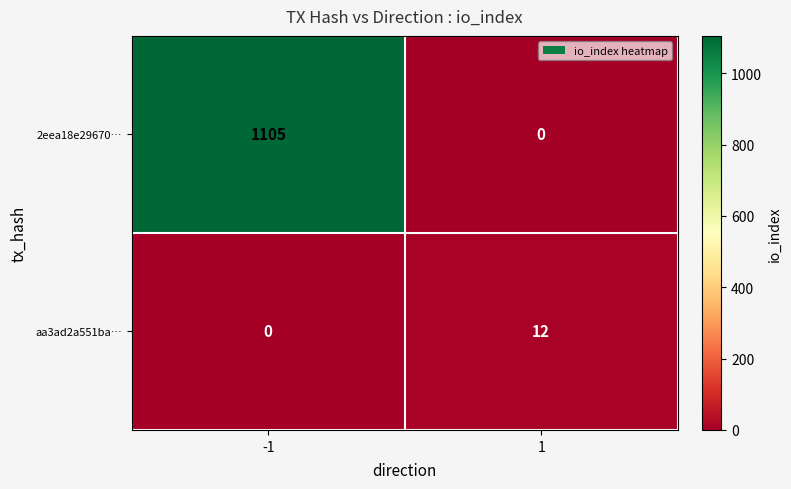

Reading left to right, extract all data points from this chart.

2eea18e29670…: -1=1105	1=0
aa3ad2a551ba…: -1=0	1=12